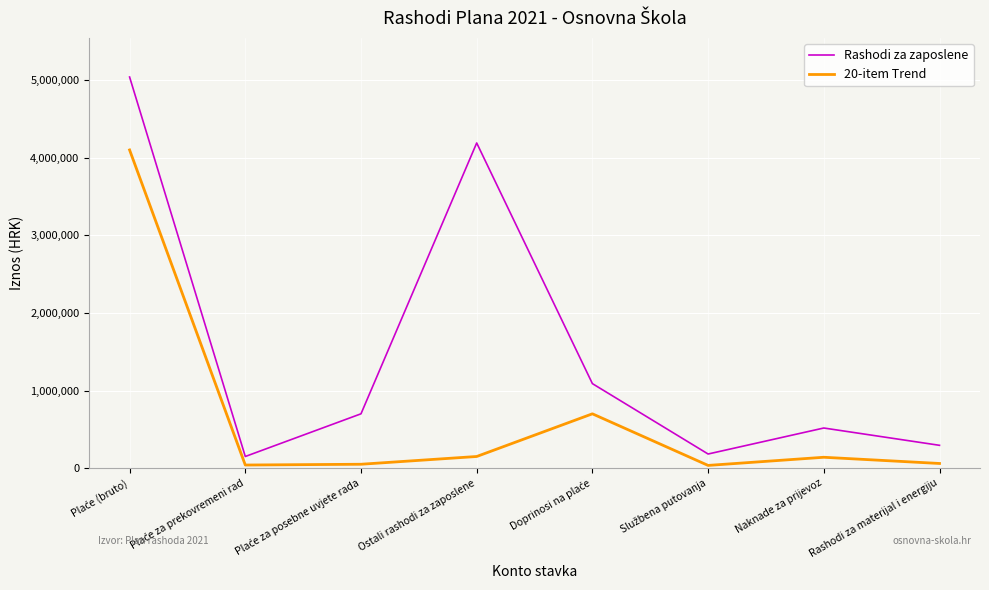

True or false: Rashodi za zaposlene and 20-item Trend intersect in this chart.

False